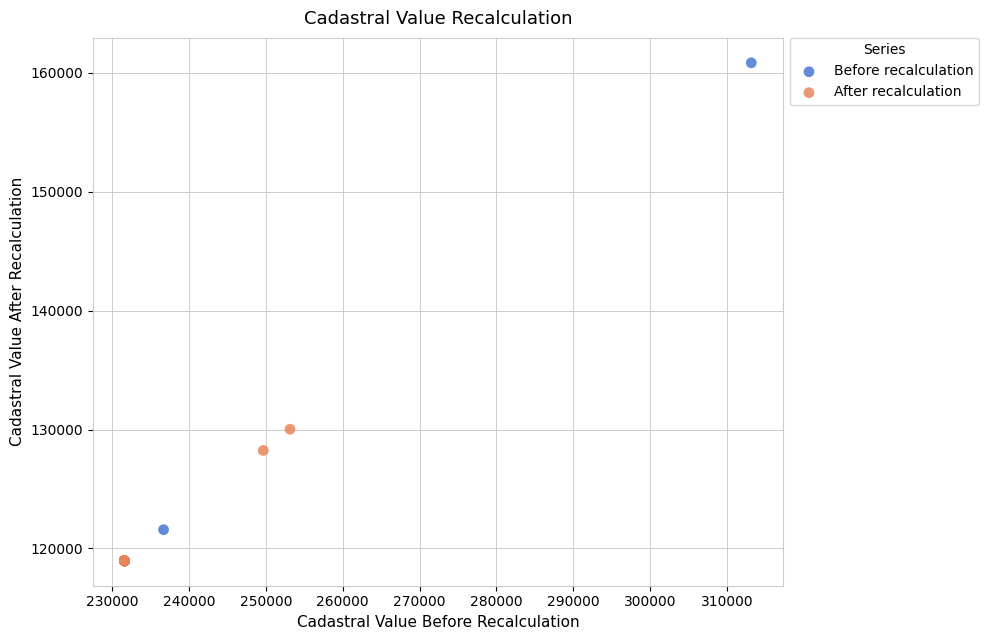

Which series has the largest Y range (max minus min)?

Before recalculation